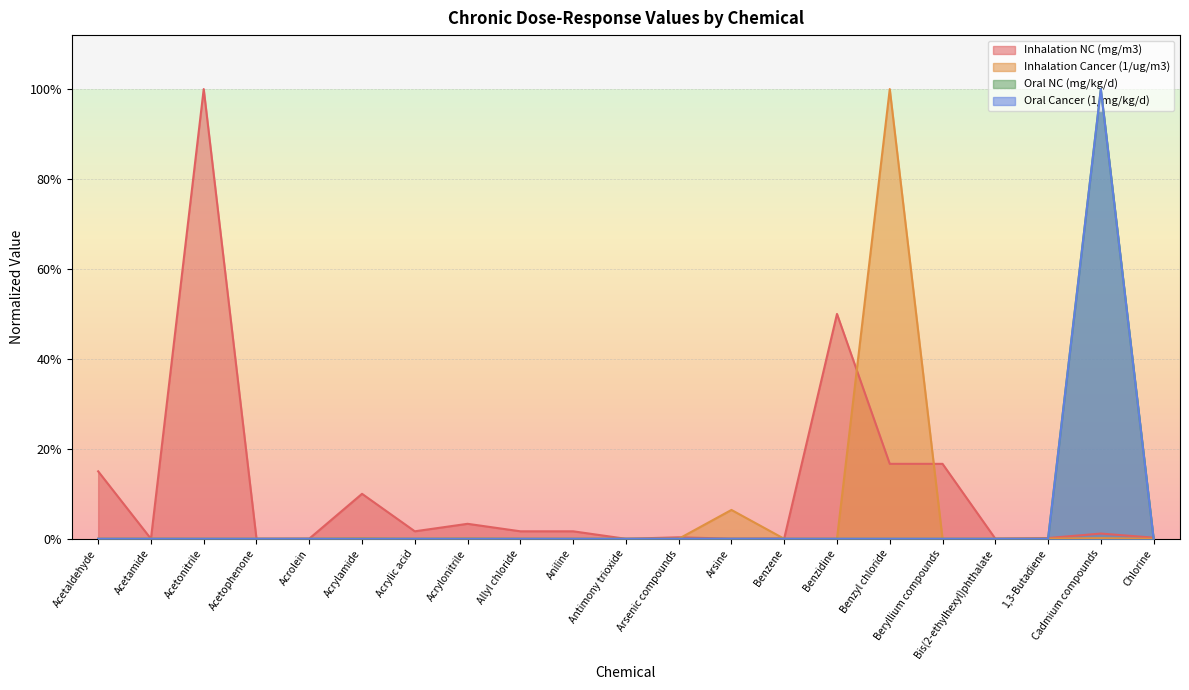

What is the label of the 12th point from the right?

Aniline